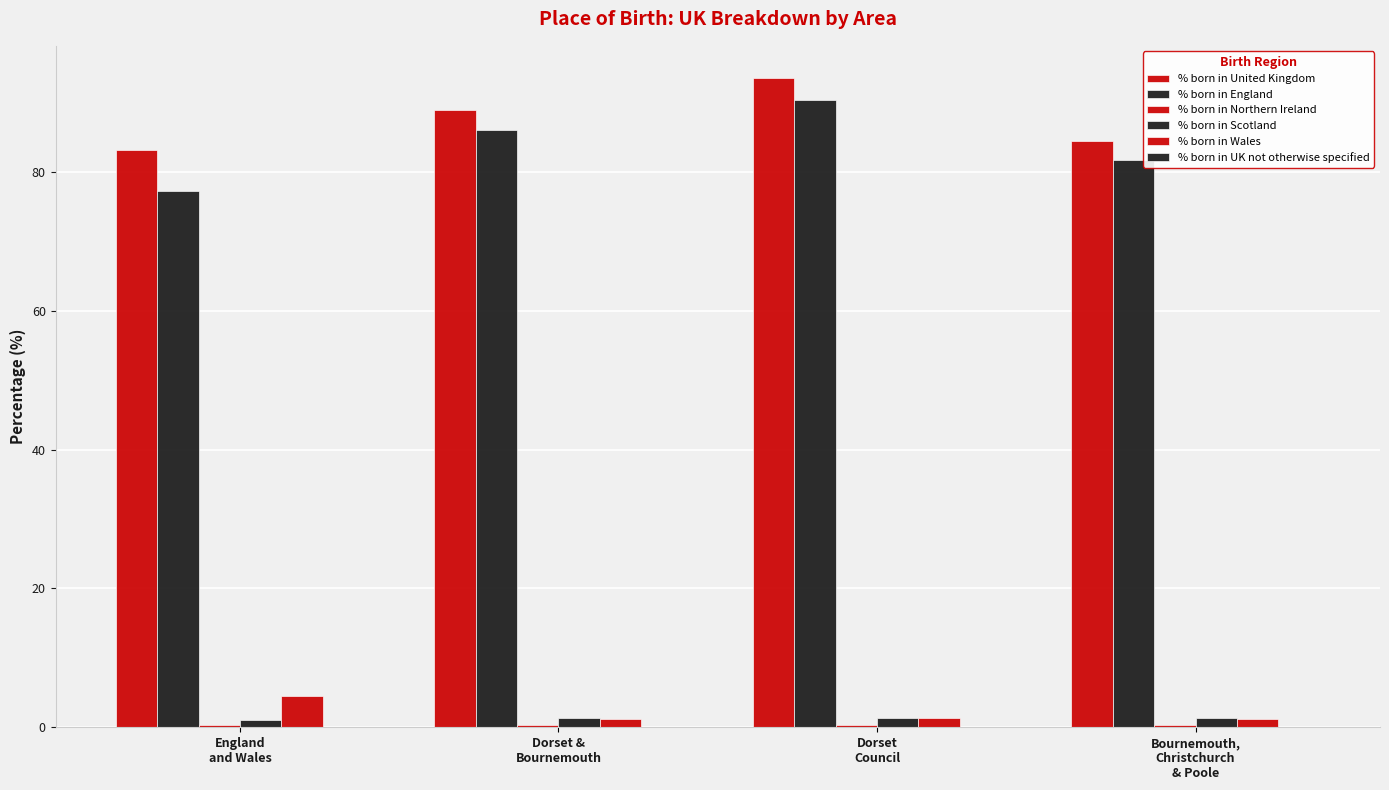

At which label does % born in Northern Ireland reach its peak?

Dorset
Council